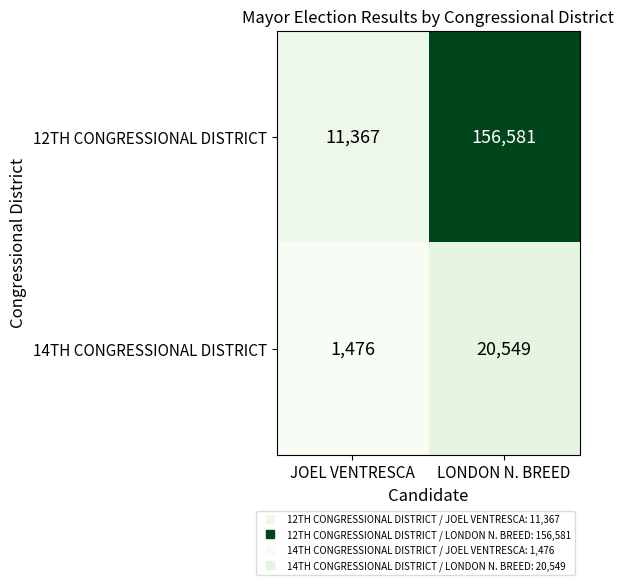

Rank the series at LONDON N. BREED from lowest to highest value.

14TH CONGRESSIONAL DISTRICT, 12TH CONGRESSIONAL DISTRICT